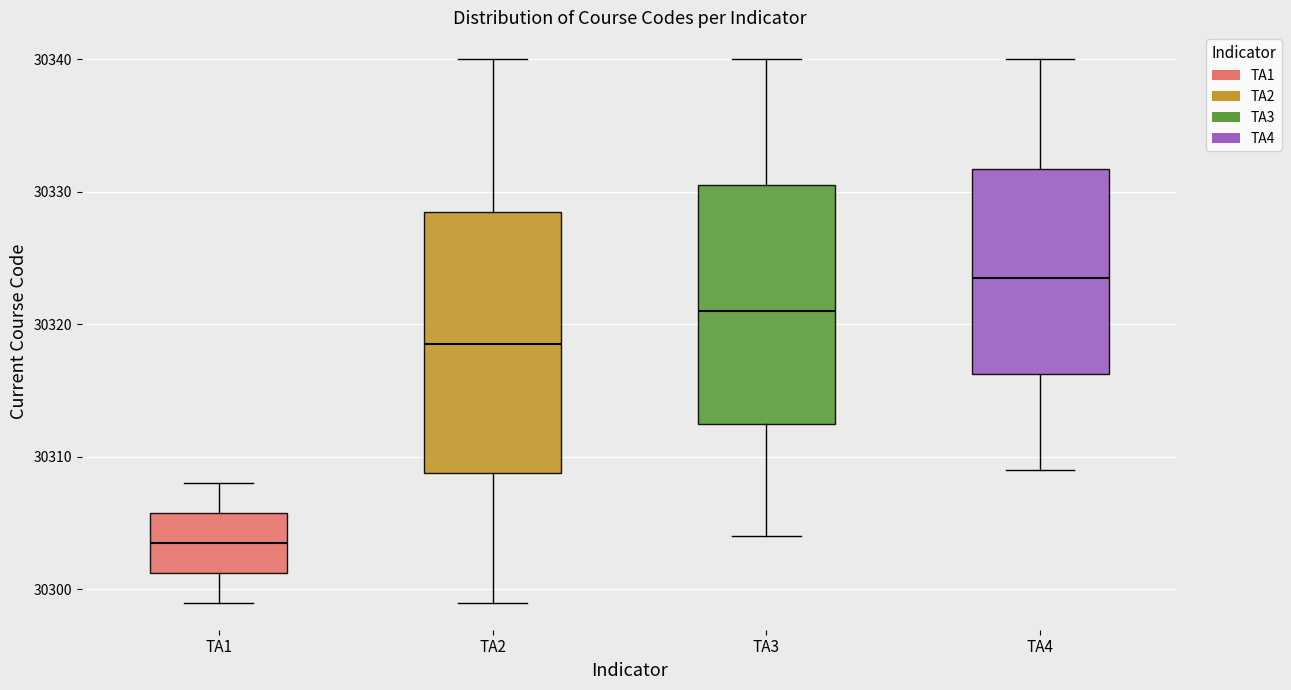

Which box has the lowest median line?

TA1